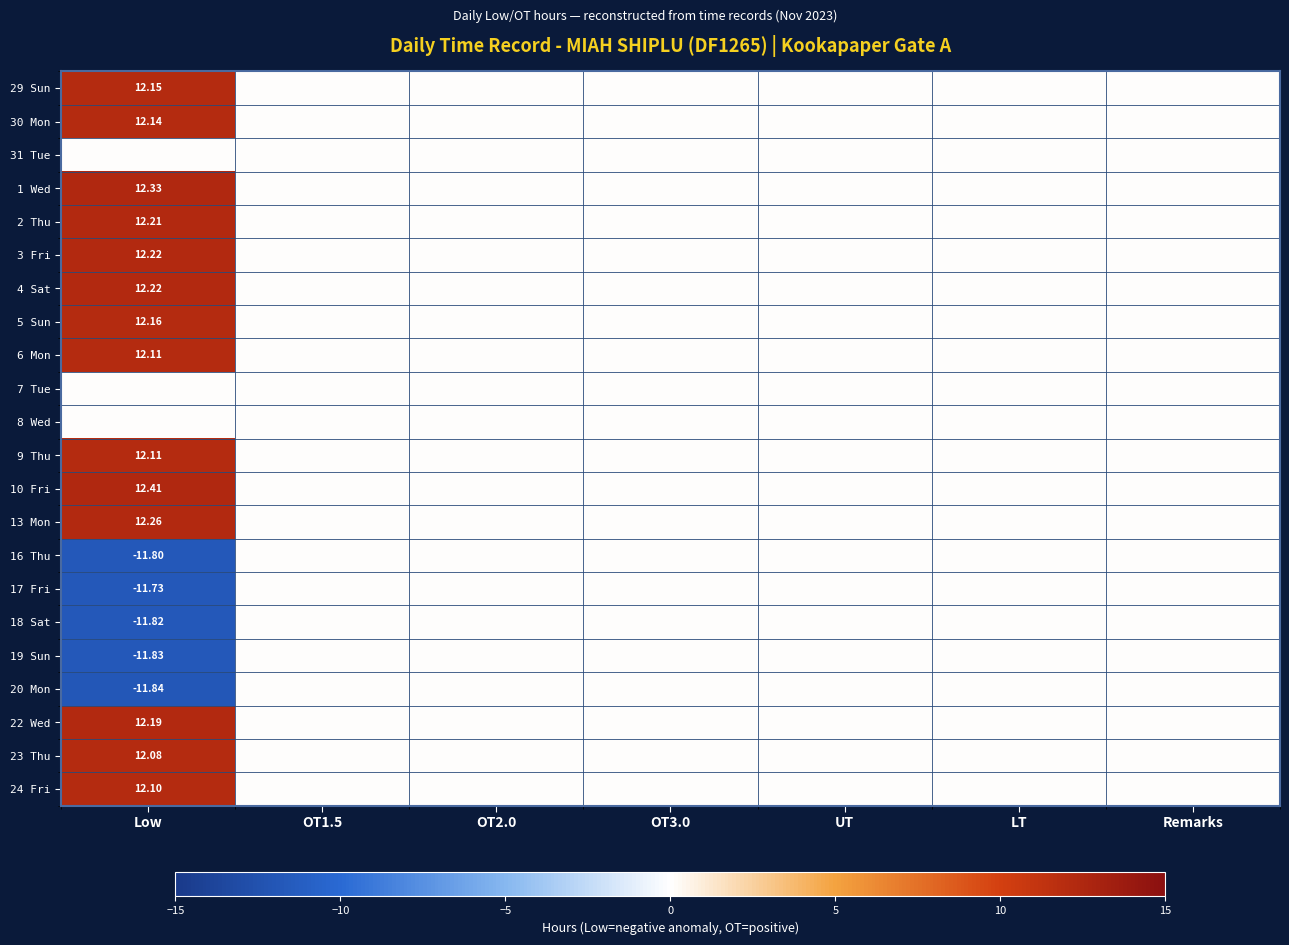

What is the minimum value shown in the chart?

-11.8